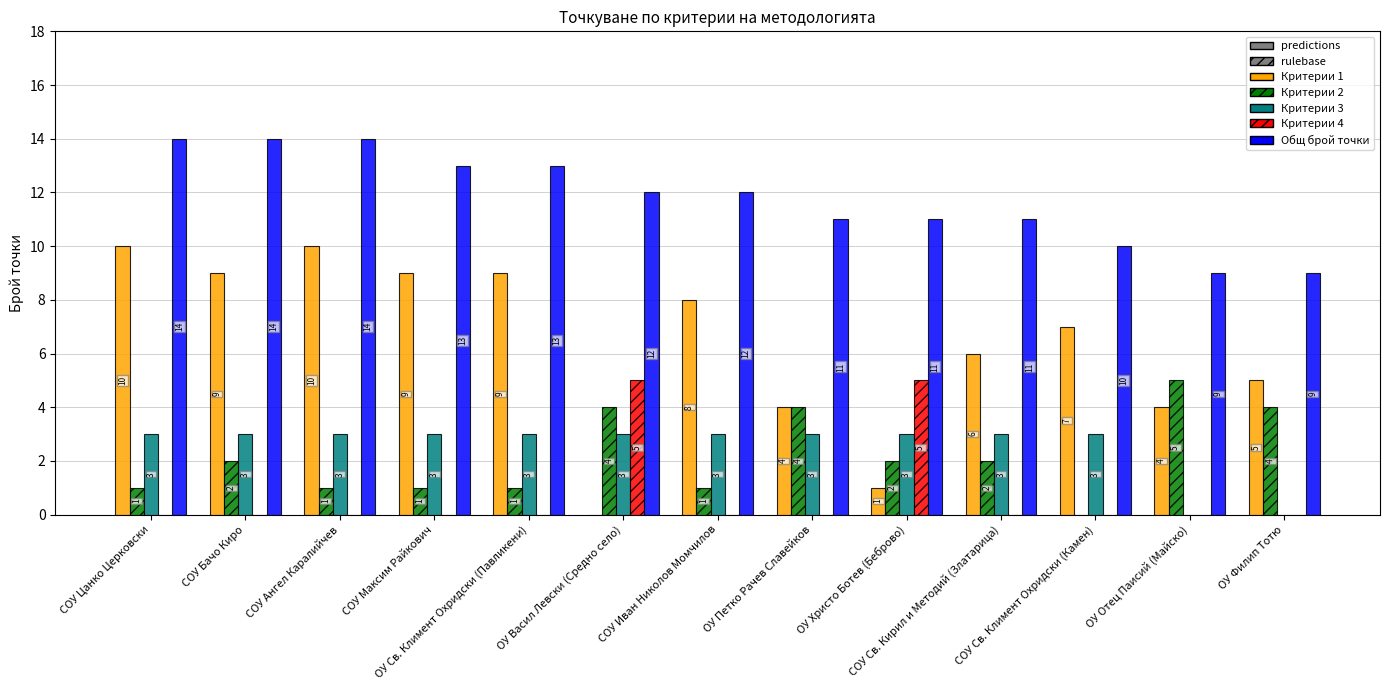

Does the chart contain stacked bars?

No